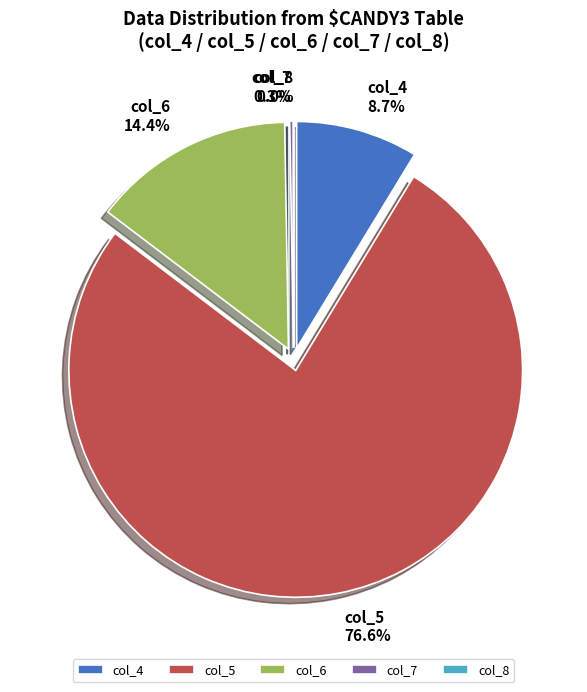

Does col_6_sum account for over 50% of the chart?

No